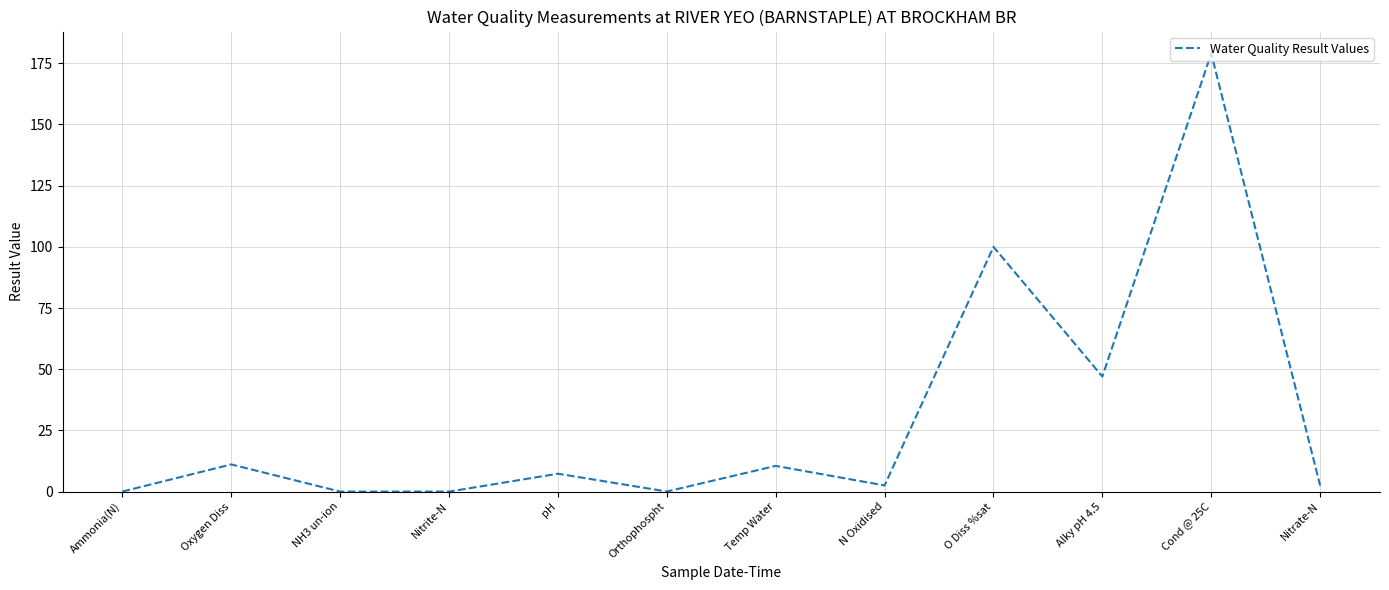

The chart shows a value of 0.0 at Ammonia(N). True or false?

True